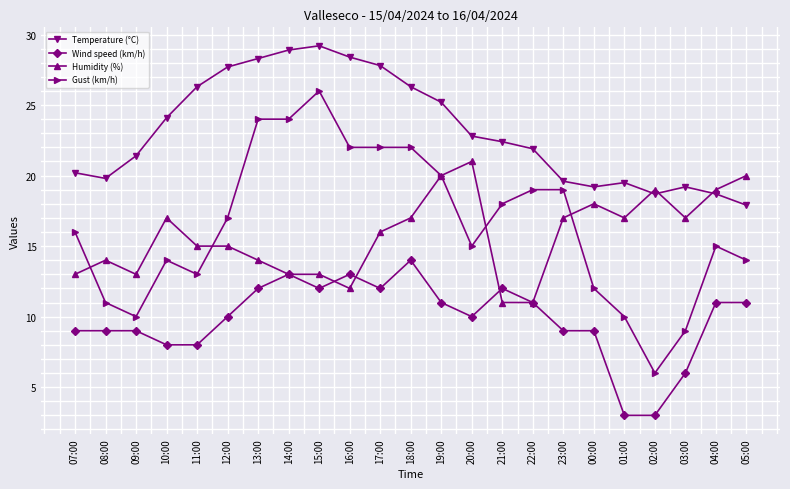

At 11:00, list the series in order from smallest to largest.

Wind speed (km/h), Gust (km/h), Humidity (%), Temperature (°C)